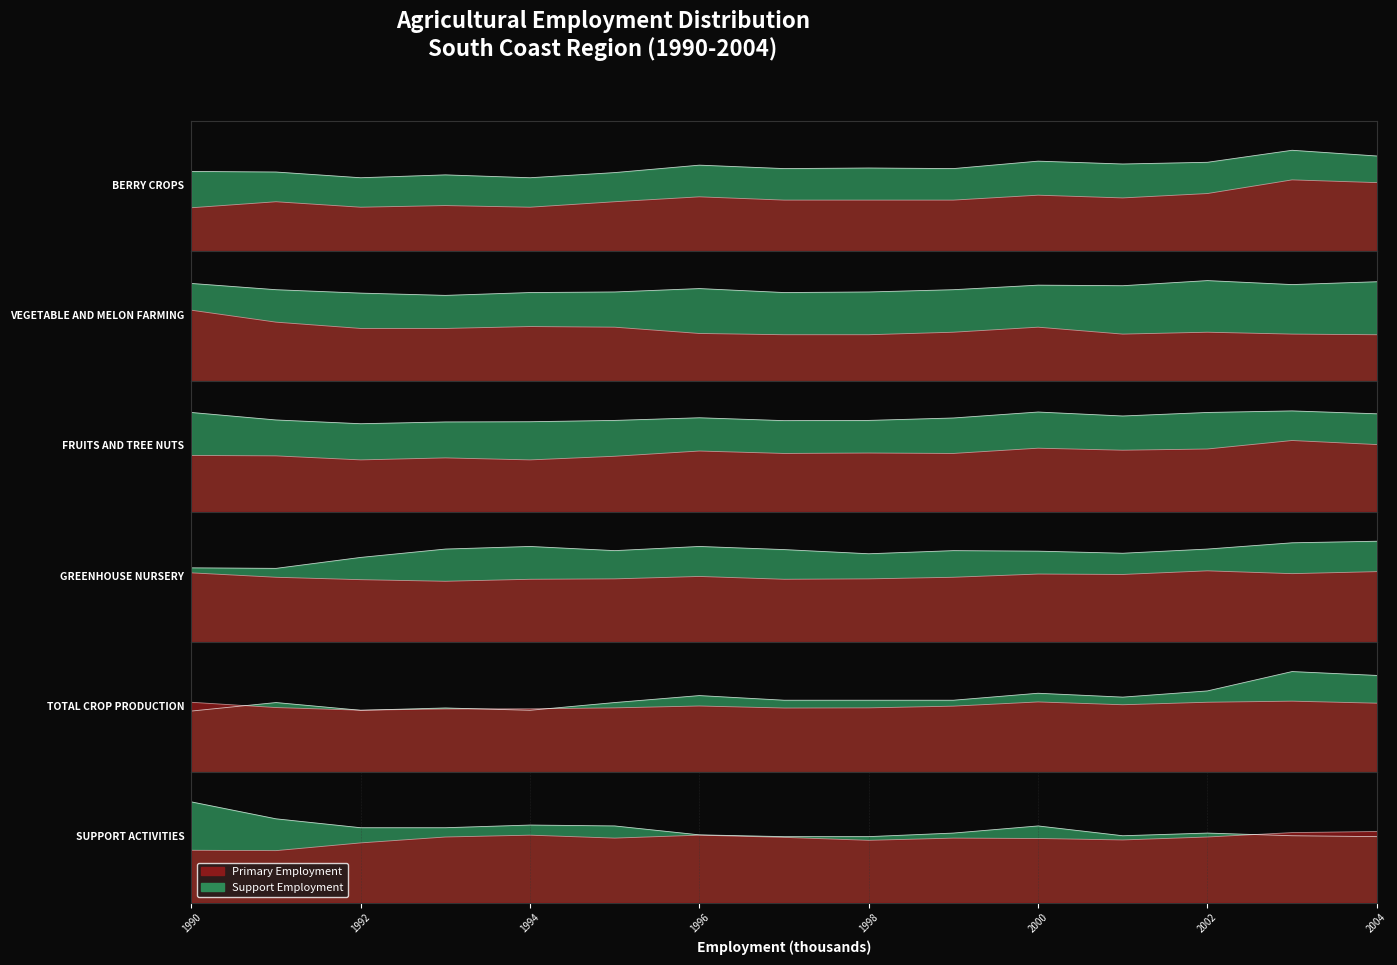

What is the value of the TOTAL CROP PRODUCTION point at the 2nd from the left?

0.8